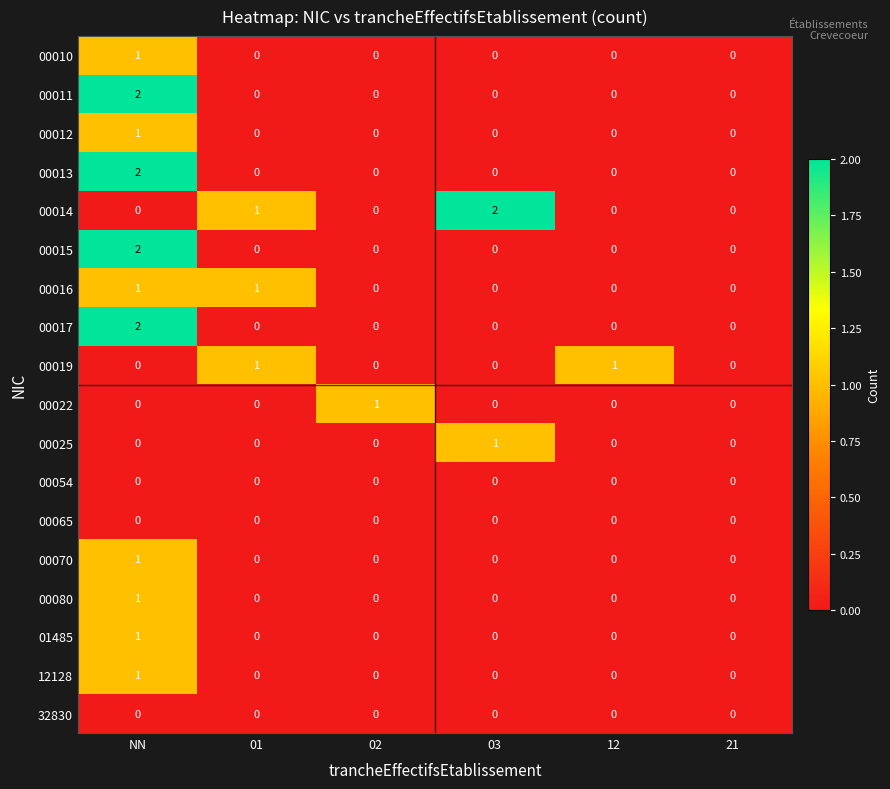

The 00016 series shows 0 at 01. True or false?

False